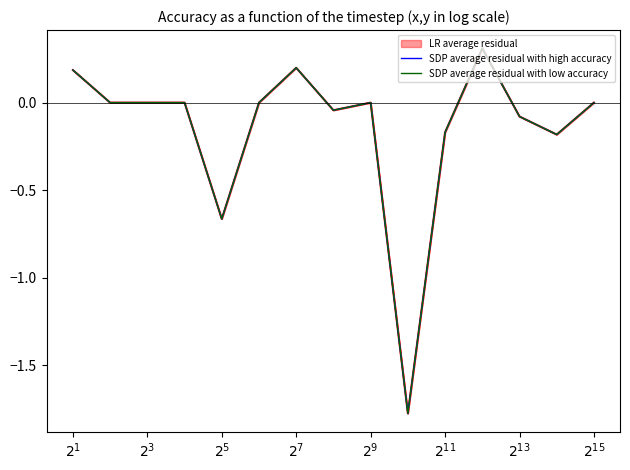

True or false: SDP average residual with high accuracy has more than 1 interior local peaks.

True